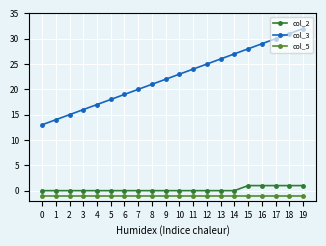

What is the greatest value displayed?

32